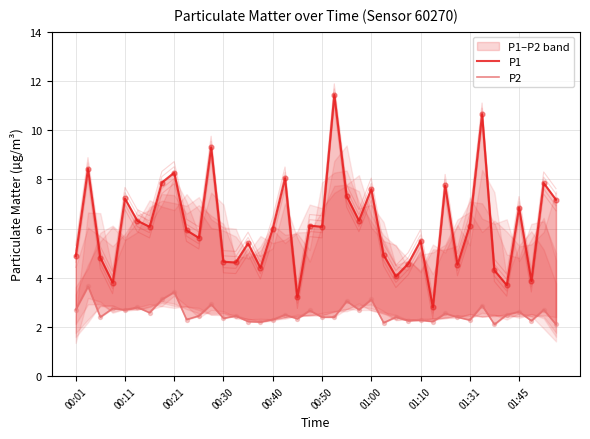

Which series has the widest spread of Y values?

P1